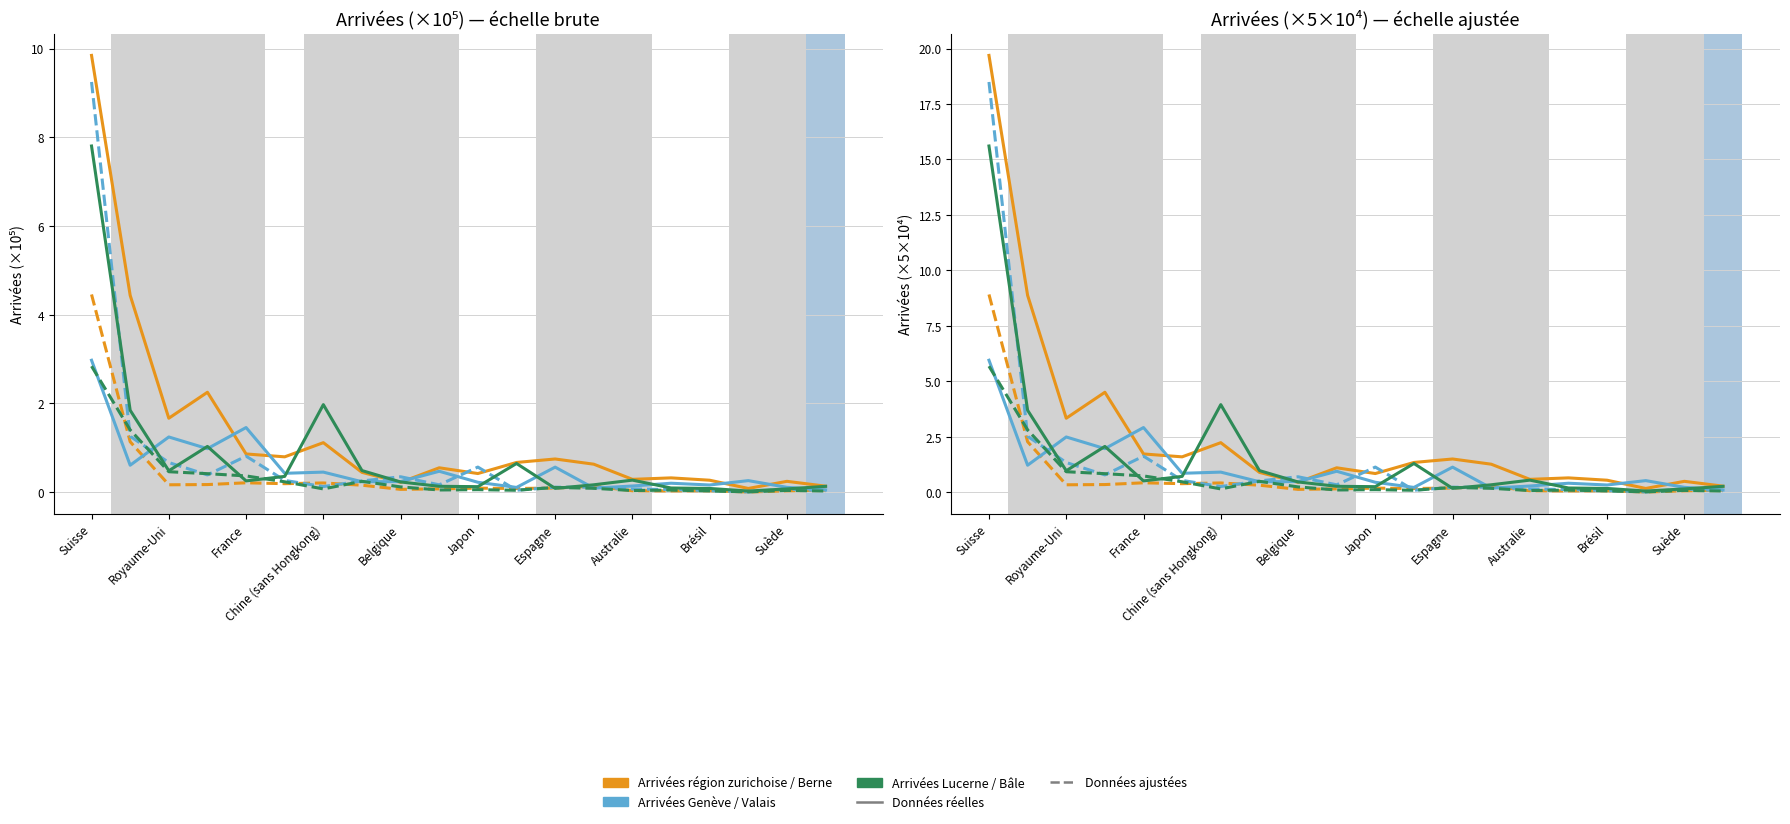

Which label corresponds to the largest value in the chart?

Suisse